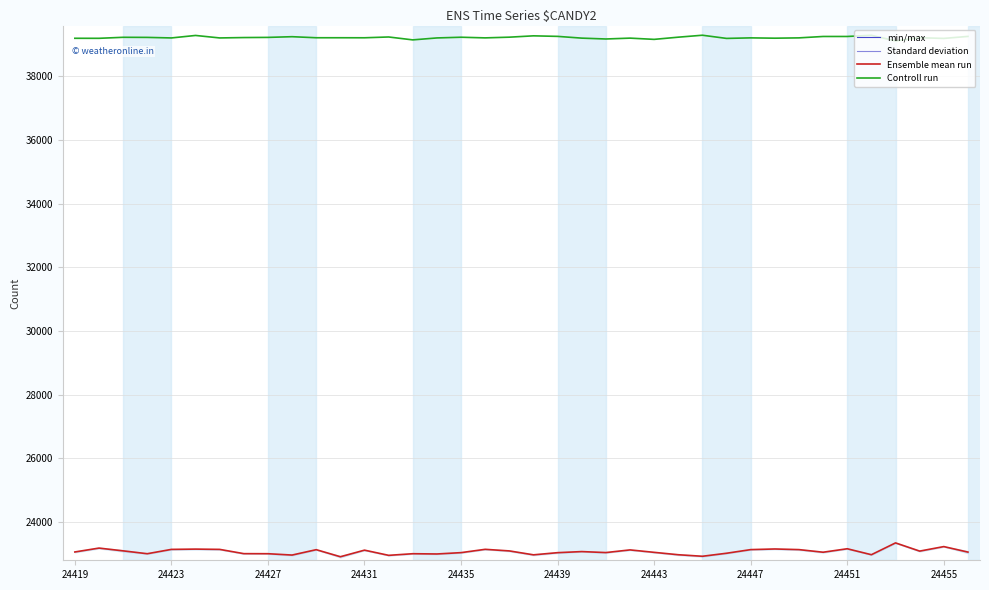

True or false: Ensemble mean run and Controll run cross at least once.

False